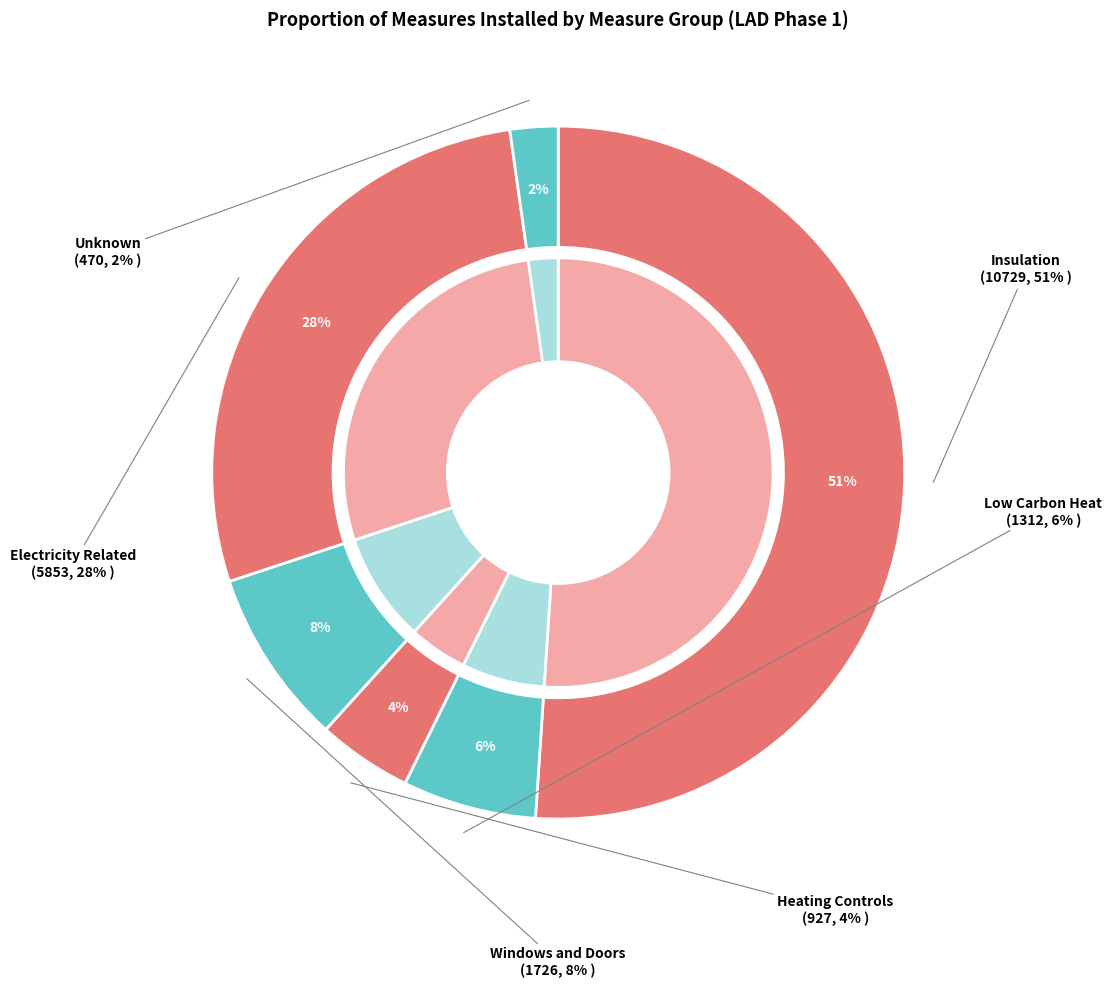

To the nearest percent, what portion does Insulation represent?

51%